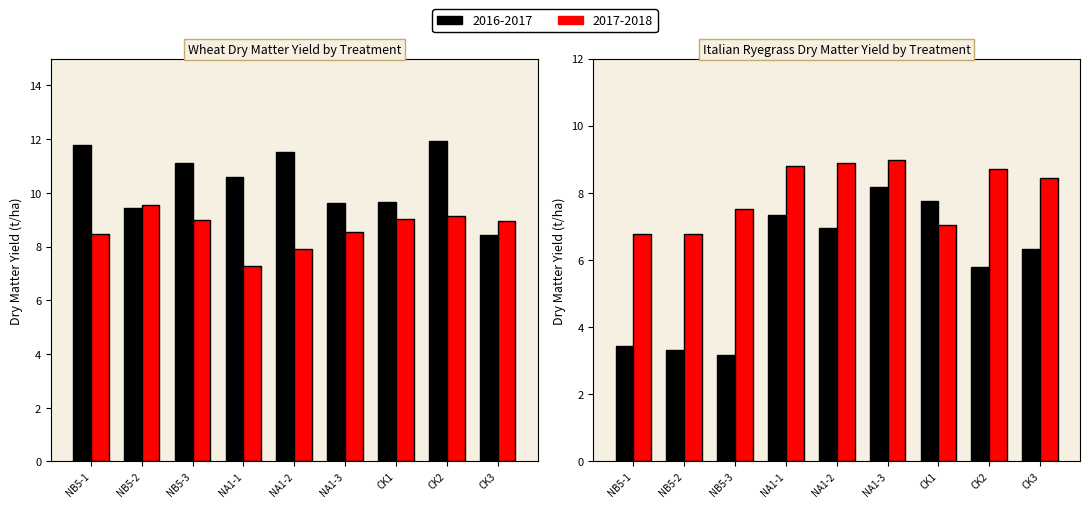

Which series has the largest total across all categories?

Wheat DM Yield 2016-17